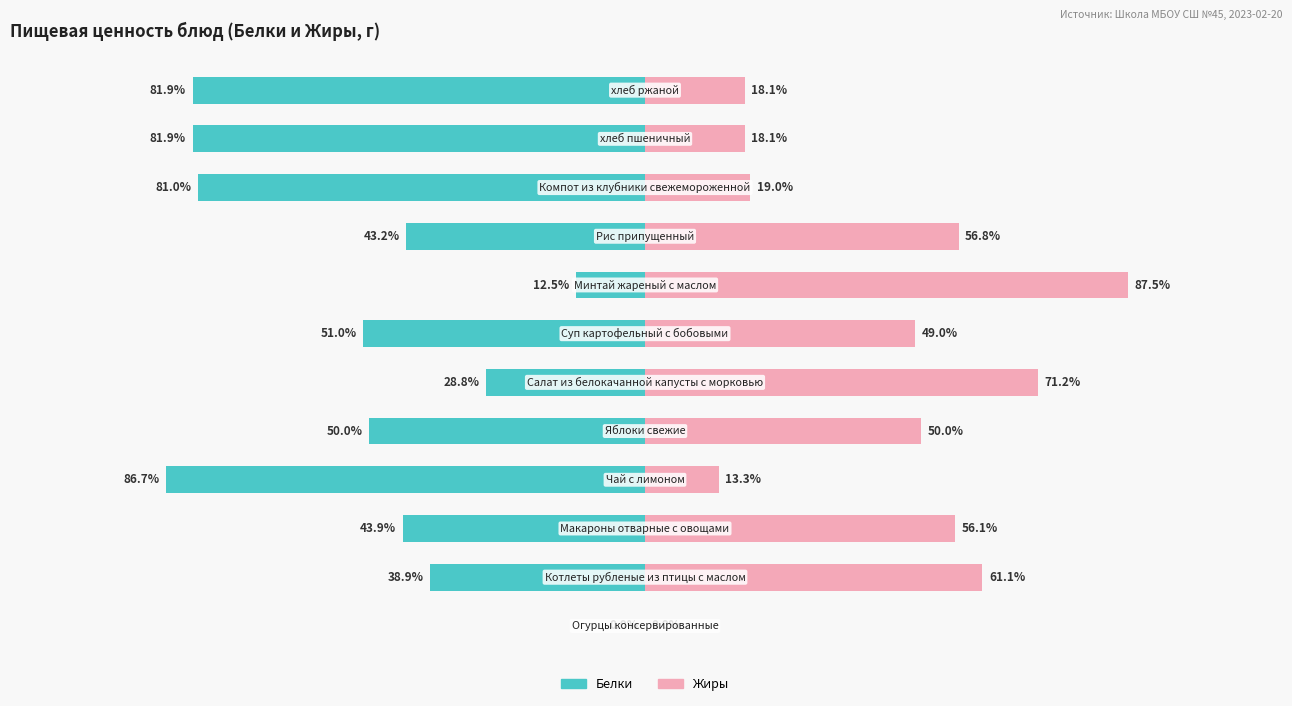

Which has a higher value, 6 or 8?

8